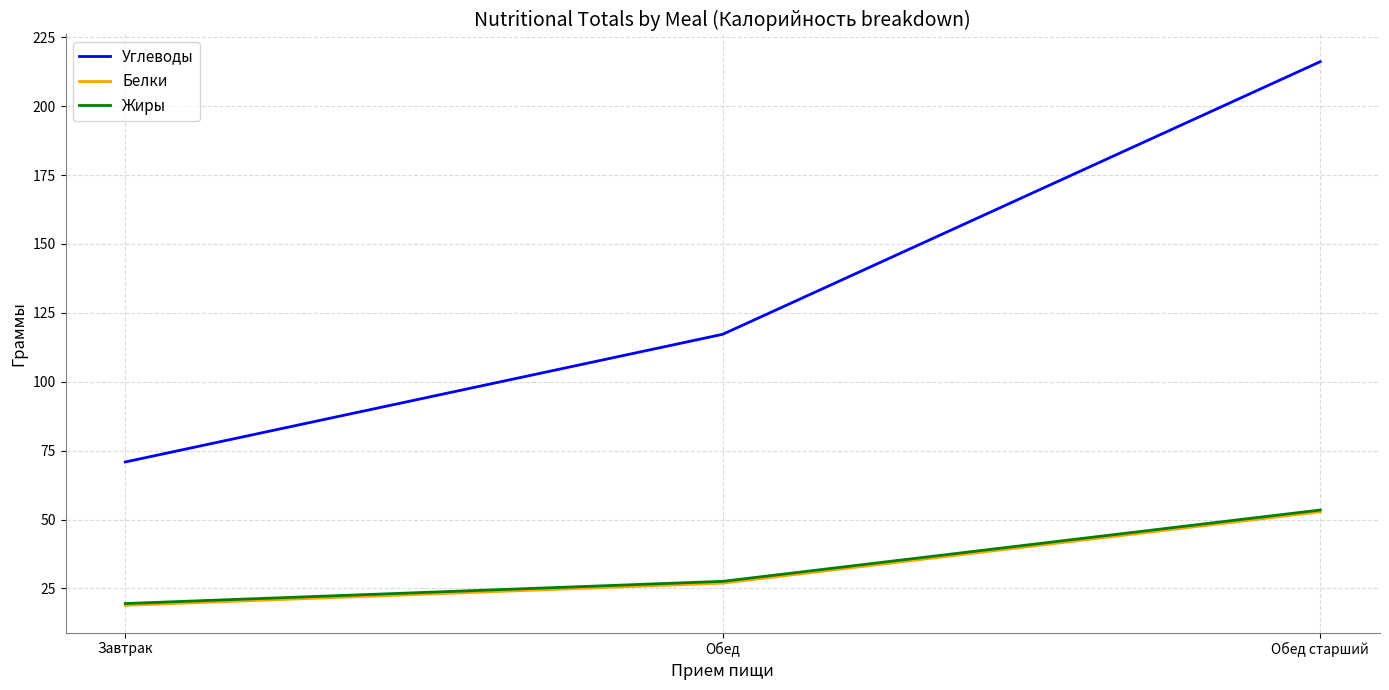

Reading left to right, extract all data points from this chart.

Углеводы: 70.9	117.2	216.2
Белки: 18.9	26.9	52.8
Жиры: 19.6	27.6	53.5